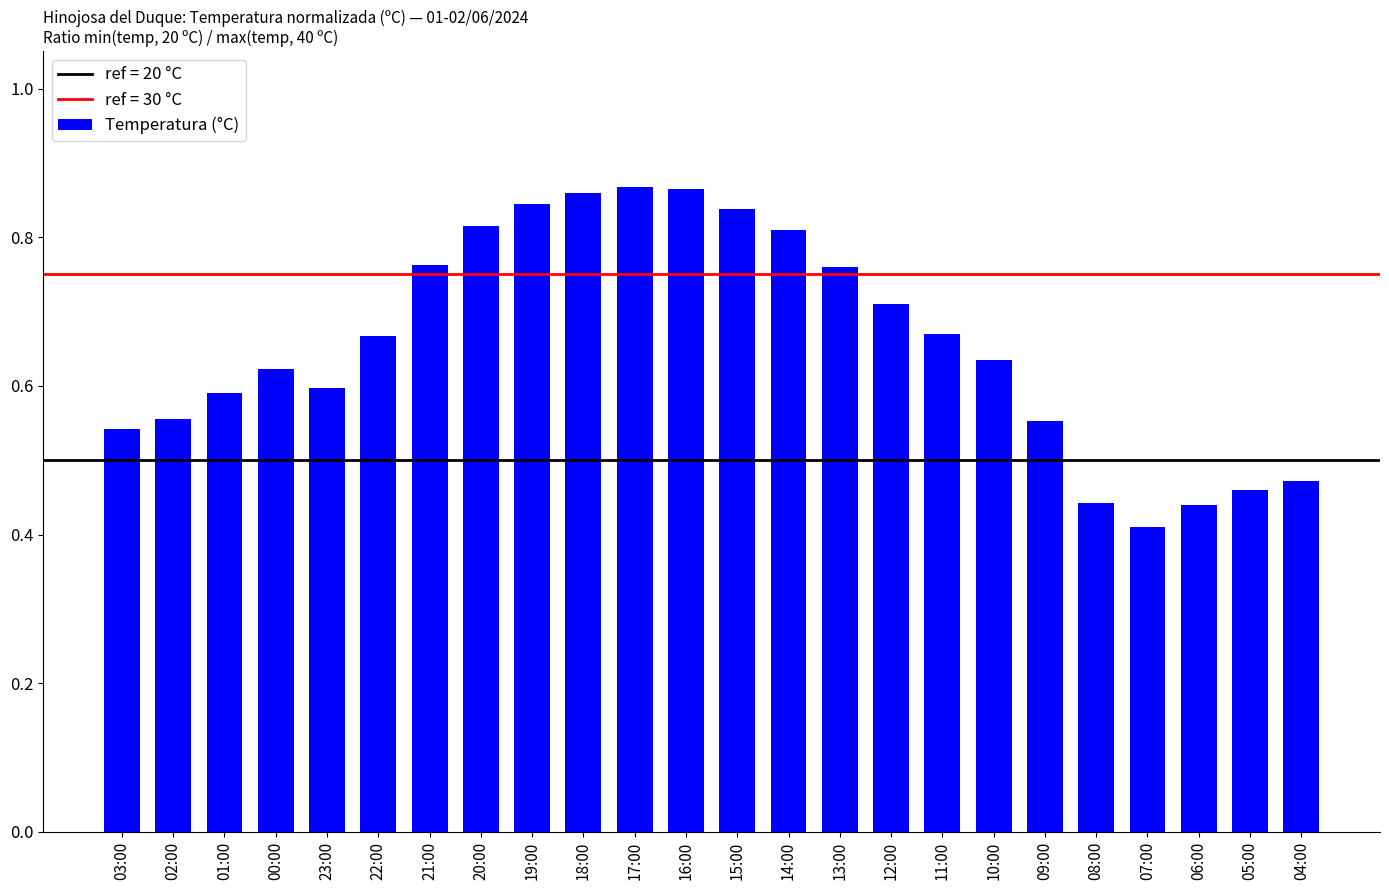

Between 01:00 and 07:00, which is larger?

01:00